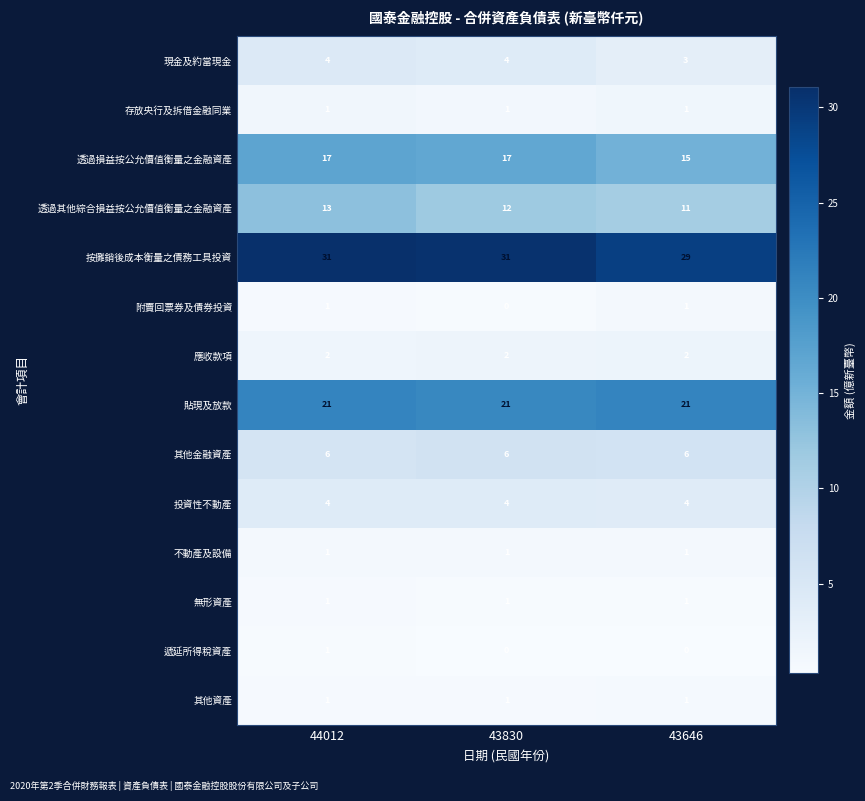

Rank the categories by 透過其他綜合損益按公允價值衡量之金融資產 value from lowest to highest.

43646, 43830, 44012